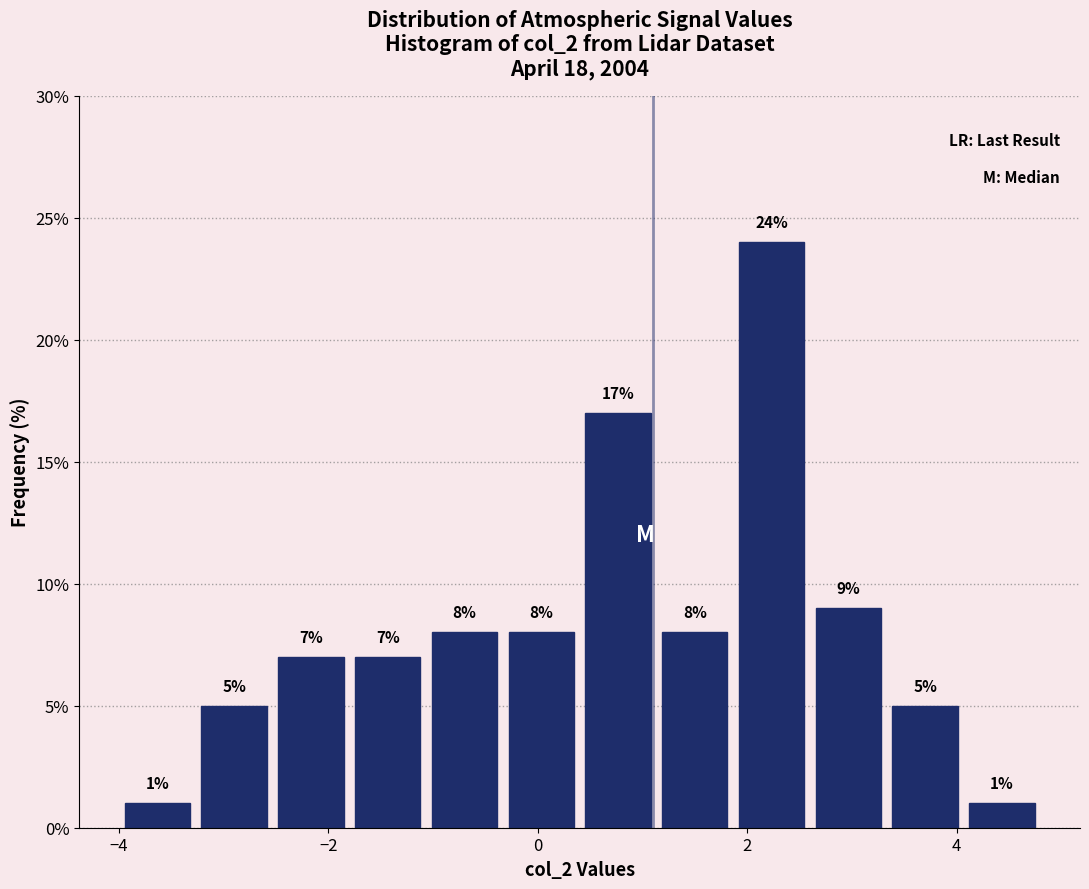

Read against the x-axis, roughly where is the centre of the tallest bar?

2.2